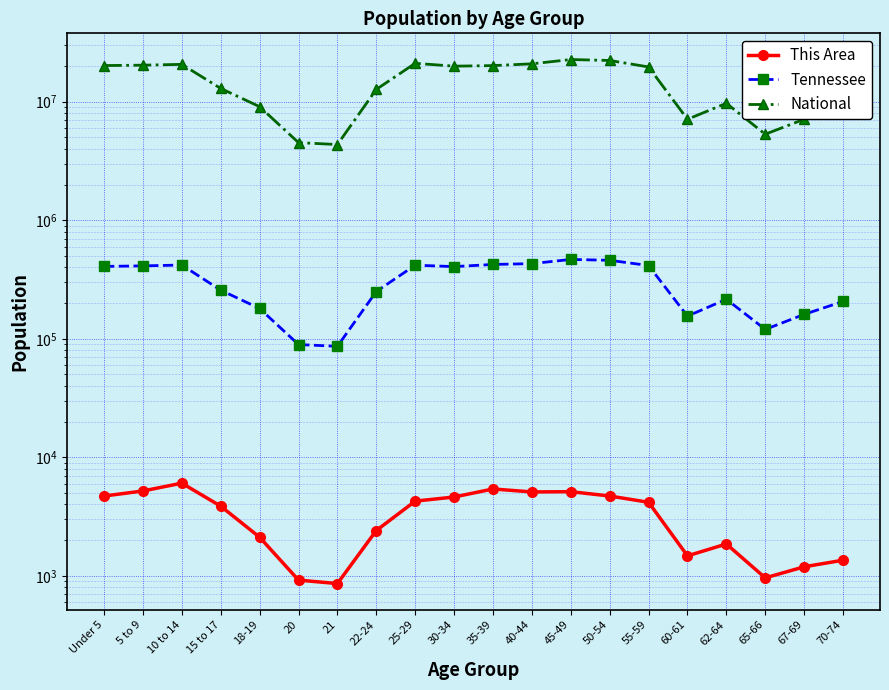

Reading left to right, what are all the values shown in this chart?

This Area: Under 5=4707	5 to 9=5197	10 to 14=6048	15 to 17=3867	18-19=2116	20=919	21=860	22-24=2410	25-29=4265	30-34=4620	35-39=5402	40-44=5100	45-49=5125	50-54=4713	55-59=4170	60-61=1473	62-64=1855	65-66=960	67-69=1191	70-74=1354
Tennessee: Under 5=407813	5 to 9=412181	10 to 14=418941	15 to 17=257066	18-19=180120	20=89380	21=86356	22-24=250508	25-29=417683	30-34=406314	35-39=423622	40-44=430508	45-49=467087	50-54=459349	55-59=414991	60-61=155235	62-64=215489	65-66=119944	67-69=160594	70-74=206536
National: Under 5=20201362	5 to 9=20348657	10 to 14=20677194	15 to 17=12954254	18-19=9086089	20=4519129	21=4354294	22-24=12712576	25-29=21101849	30-34=19962099	35-39=20179642	40-44=20890964	45-49=22708591	50-54=22298125	55-59=19664805	60-61=7113727	62-64=9704197	65-66=5319902	67-69=7115361	70-74=9278166